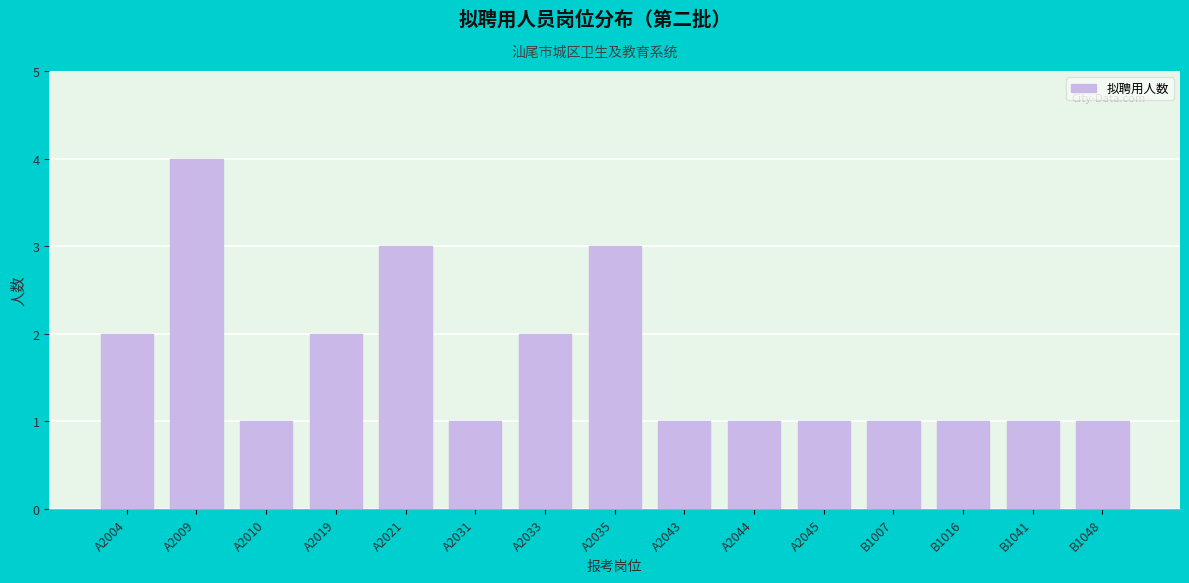

Reading left to right, transcribe all the data shown in this chart.

A2004=2	A2009=4	A2010=1	A2019=2	A2021=3	A2031=1	A2033=2	A2035=3	A2043=1	A2044=1	A2045=1	B1007=1	B1016=1	B1041=1	B1048=1